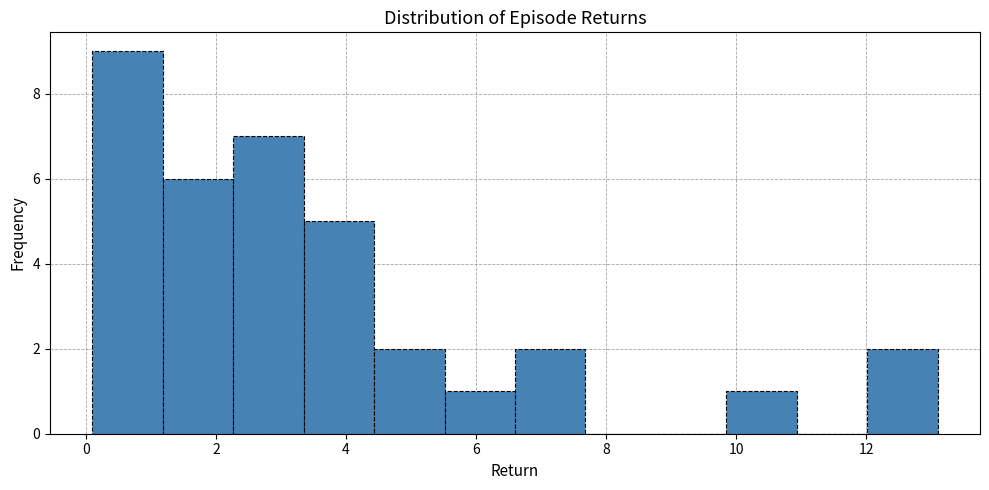

Over which range of the x-axis is the bar tallest?

0.2 to 1.2